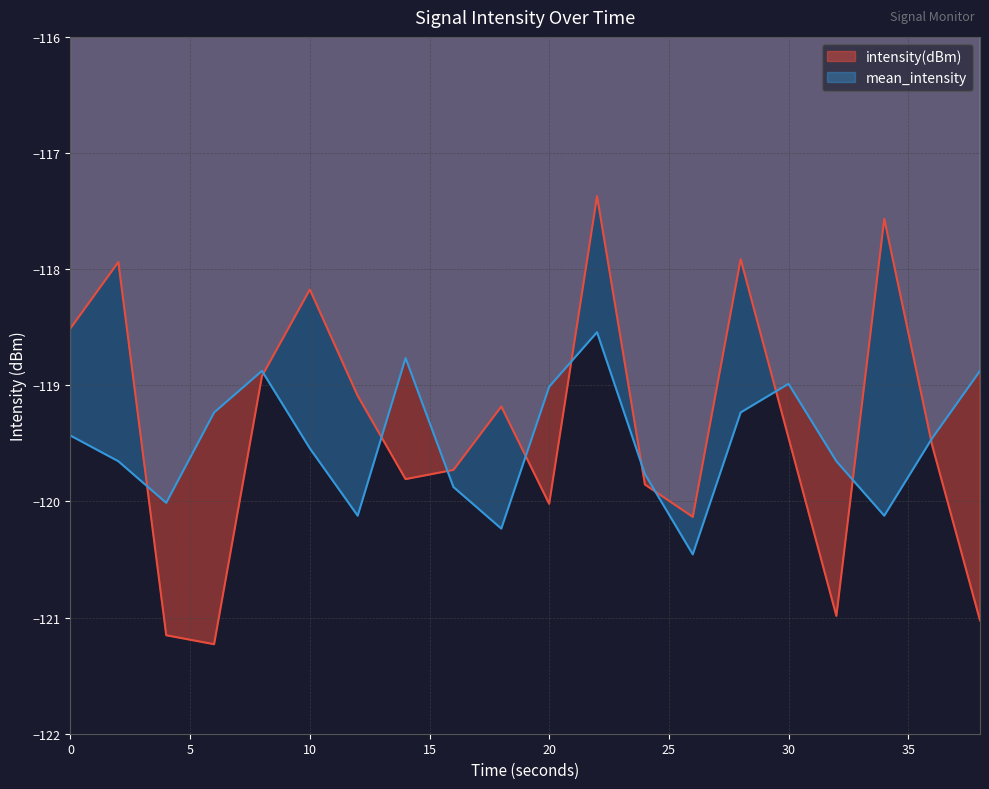

What value does the mean_intensity series have at 12?

-120.1